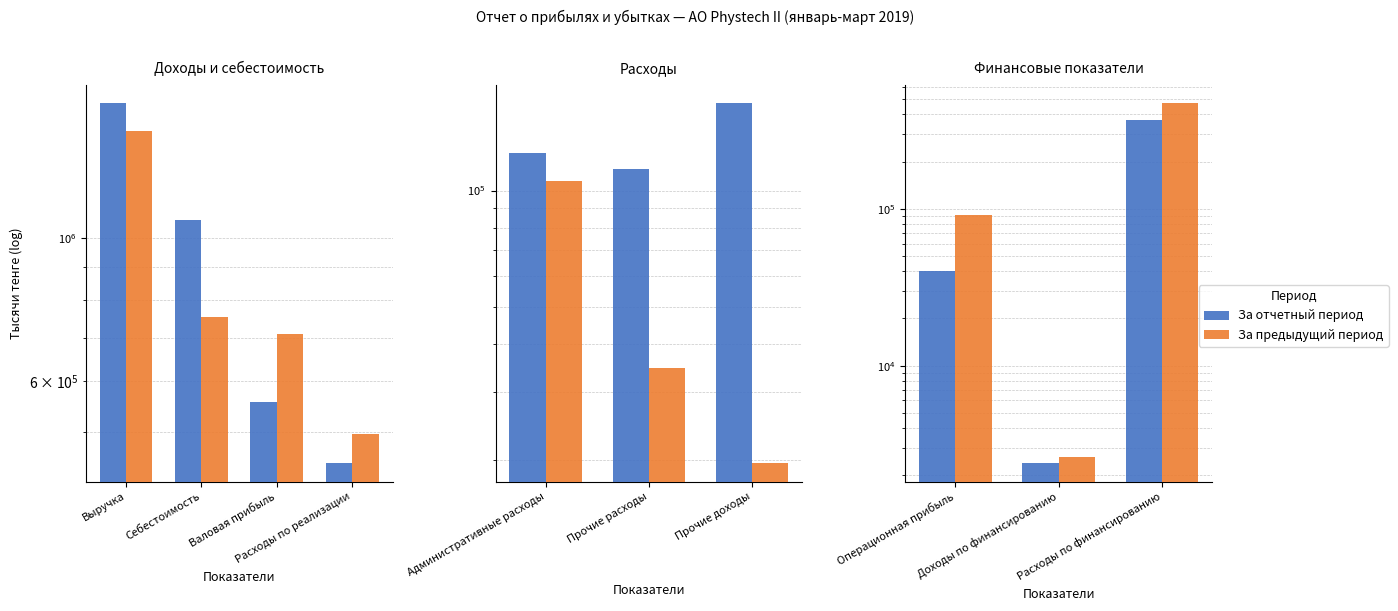

What are all the series names shown in the legend?

За отчетный период, За предыдущий период